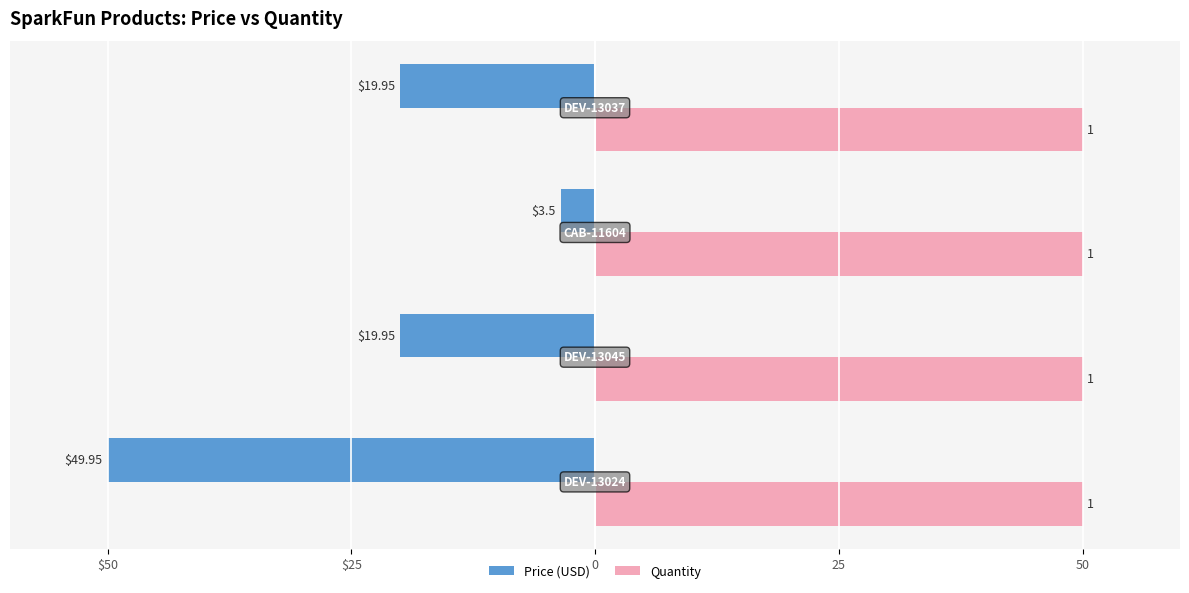

Rank the series by their maximum value, from highest to lowest.

Quantity, Price (USD)